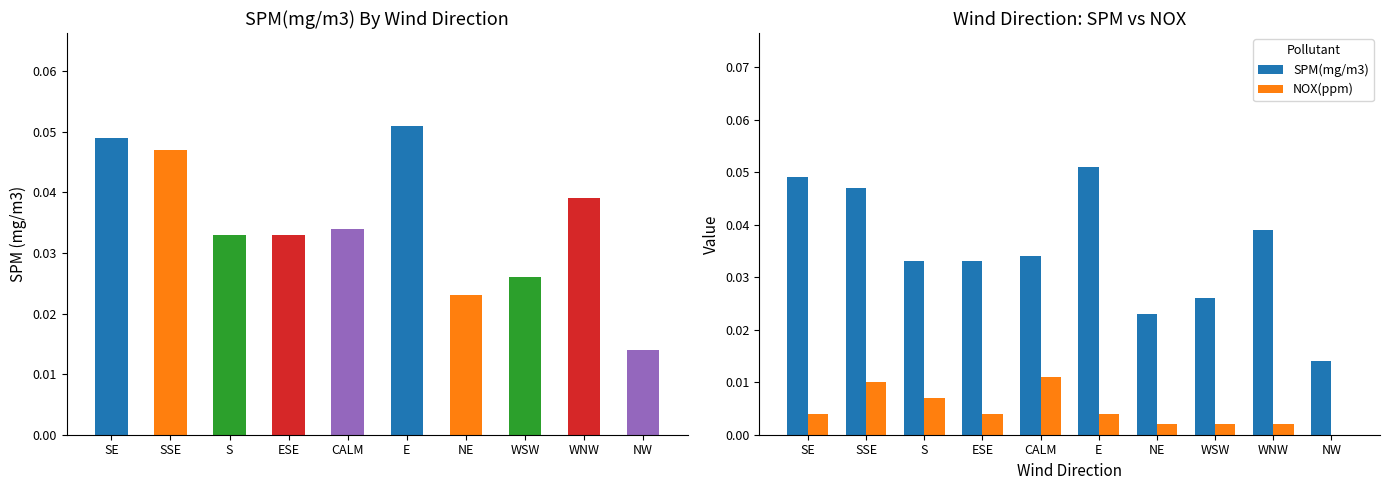

What are all the series names shown in the legend?

SPM(mg/m3), NOX(ppm)